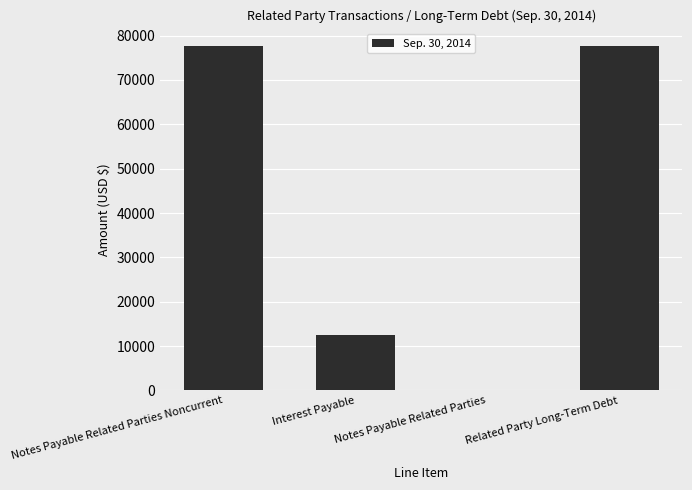

Are the bars grouped side by side (vs. stacked)?

No